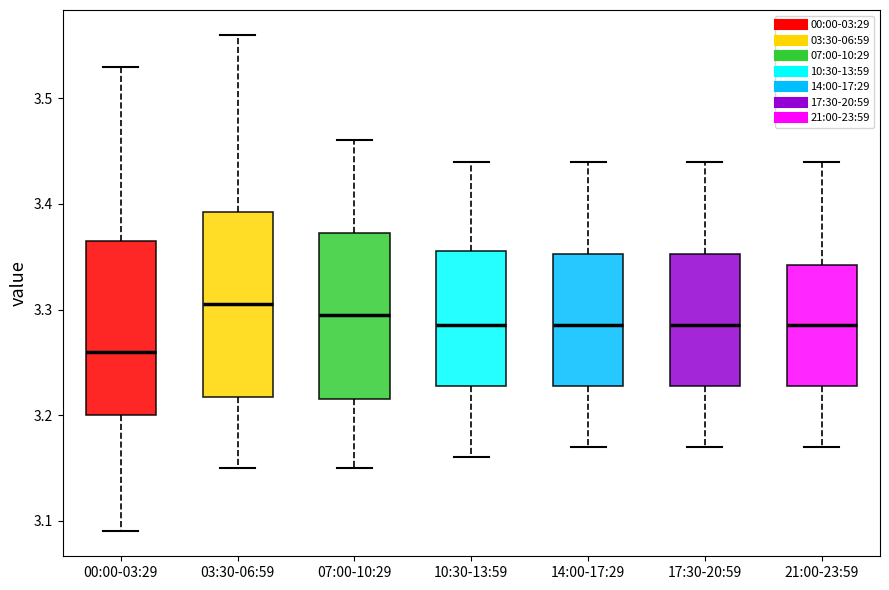

Reading left to right, read every box against the y-axis: the position of its median line, the range the box covers, and the ends of its whiskers. The values are not printed on the chart, so give them approximately, as read against the axis.

00:00-03:29: median 3.26, box 3.20 to 3.37, whiskers 3.09 to 3.53
03:30-06:59: median 3.31, box 3.22 to 3.39, whiskers 3.15 to 3.56
07:00-10:29: median 3.30, box 3.22 to 3.37, whiskers 3.15 to 3.46
10:30-13:59: median 3.29, box 3.23 to 3.36, whiskers 3.16 to 3.44
14:00-17:29: median 3.29, box 3.23 to 3.35, whiskers 3.17 to 3.44
17:30-20:59: median 3.29, box 3.23 to 3.35, whiskers 3.17 to 3.44
21:00-23:59: median 3.29, box 3.23 to 3.34, whiskers 3.17 to 3.44